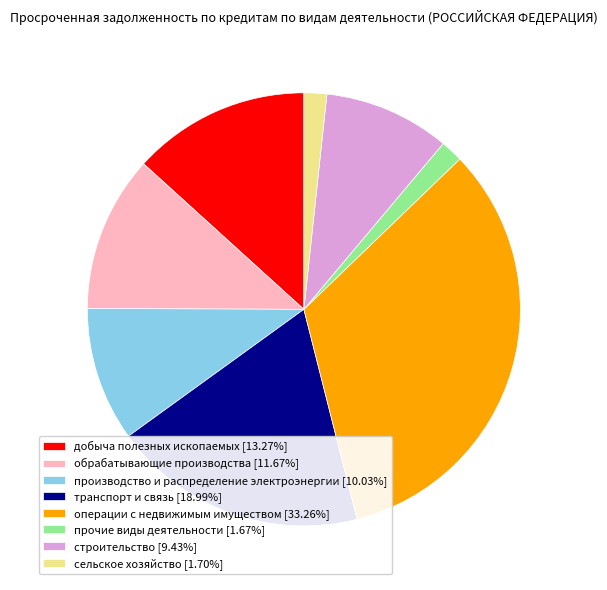

Is транспорт и связь the majority of the pie?

No